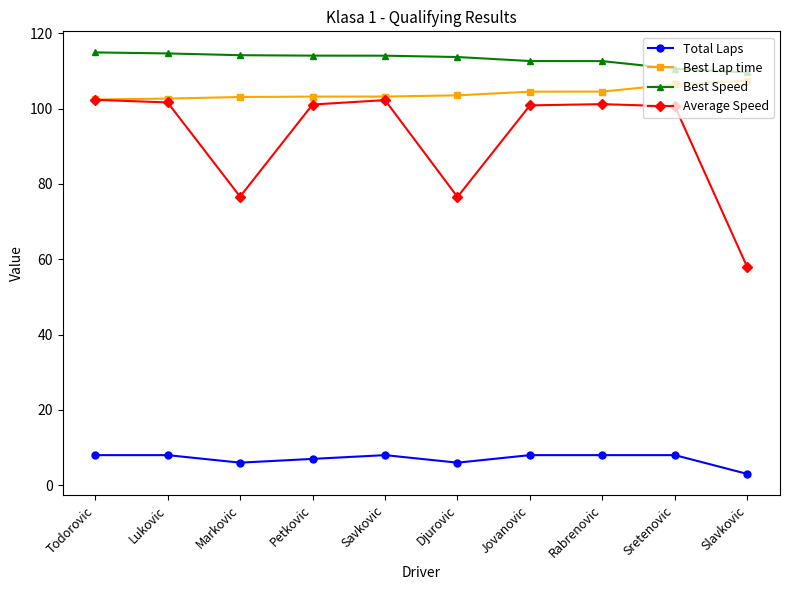

At Slavkovic, list the series in order from smallest to largest.

Total Laps, Average Speed, Best Lap time, Best Speed